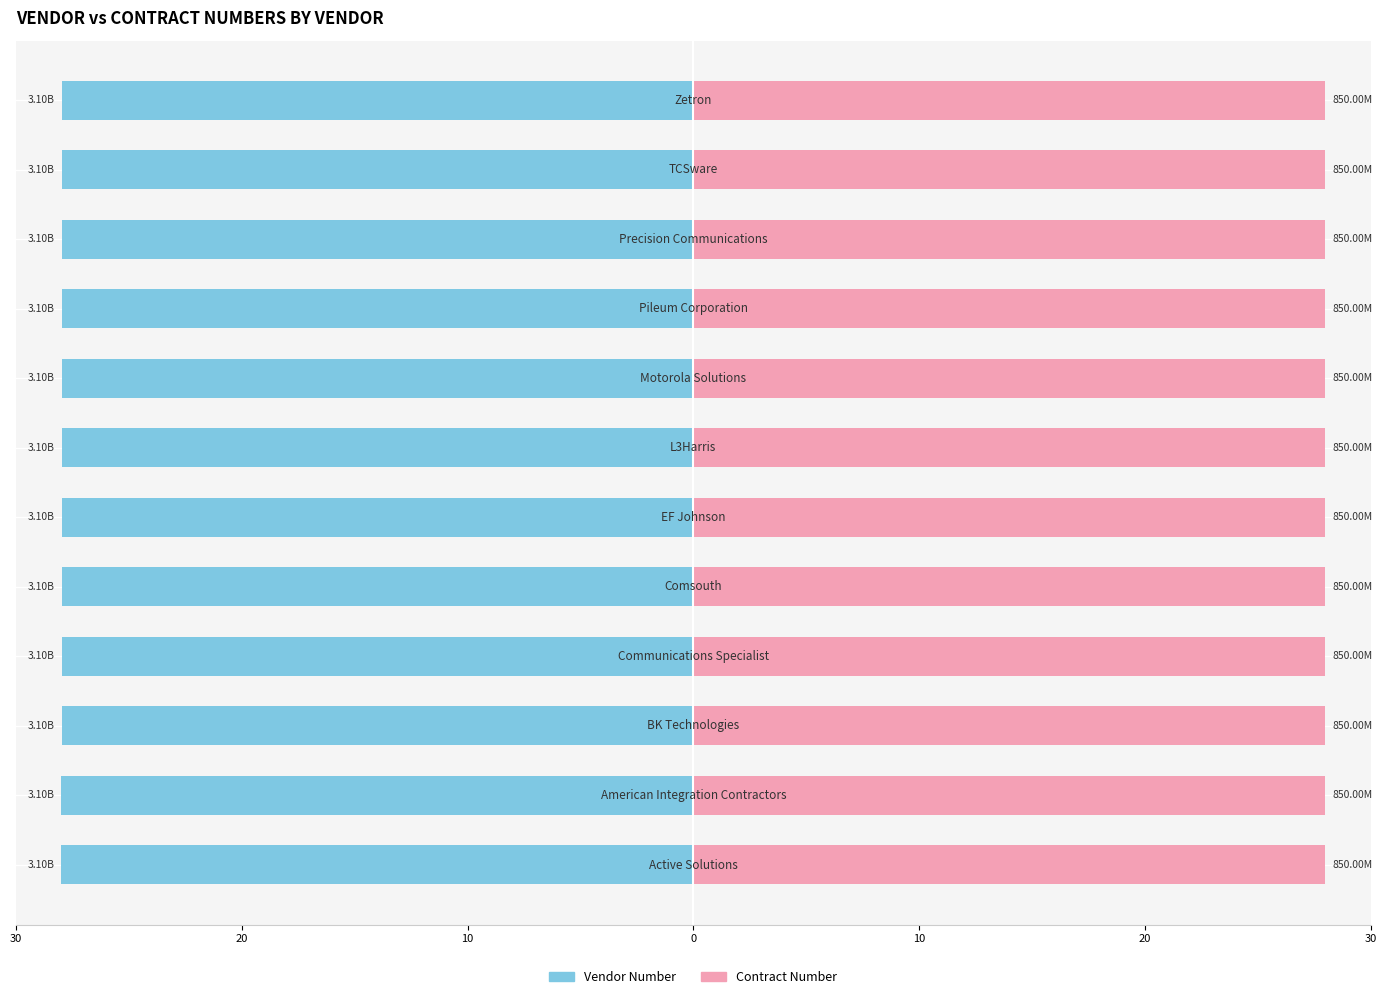

What are all the series names shown in the legend?

Vendor Number, Contract Number